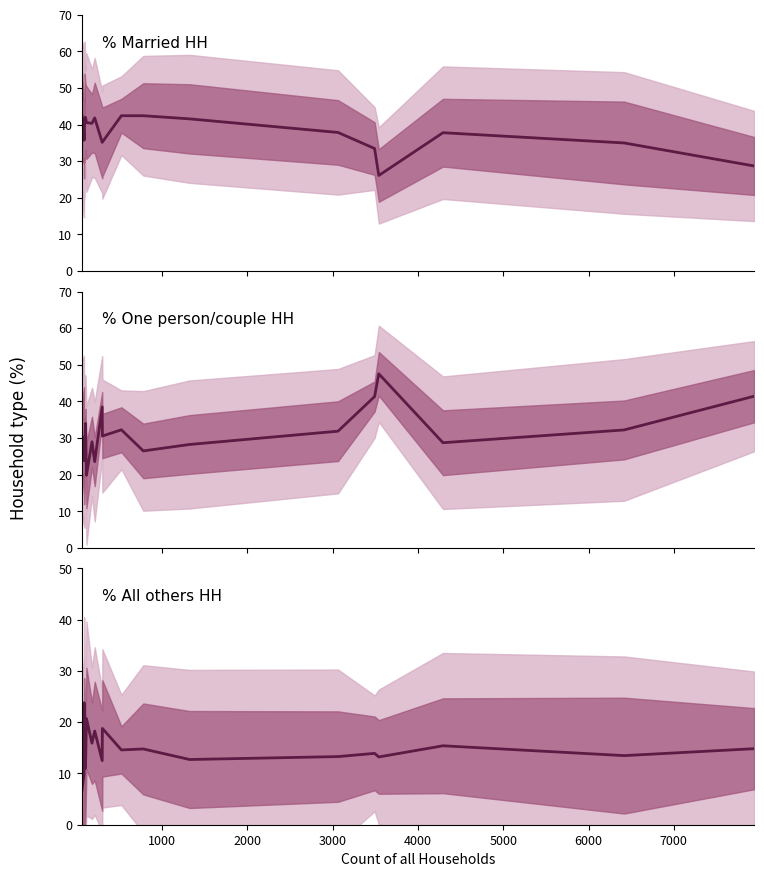

Reading left to right, extract all data points from this chart.

% Married HH: 42.4	37.8	37.4	35.7	41.8	42.0	40.5	40.3	41.8	35.1	35.2	42.4	42.4	41.6	37.9	33.5	26.1	37.8	35.0	28.7
% One person/couple HH: 30.5	29.3	27.7	23.8	26.4	34.0	19.8	29.0	23.6	38.5	30.5	32.2	26.5	28.2	31.9	41.3	47.5	28.7	32.2	41.4
% All others HH: 6.8	9.8	15.7	23.8	11.0	11.0	20.7	15.9	18.3	12.5	18.8	14.6	14.8	12.7	13.3	13.9	13.2	15.4	13.5	14.8